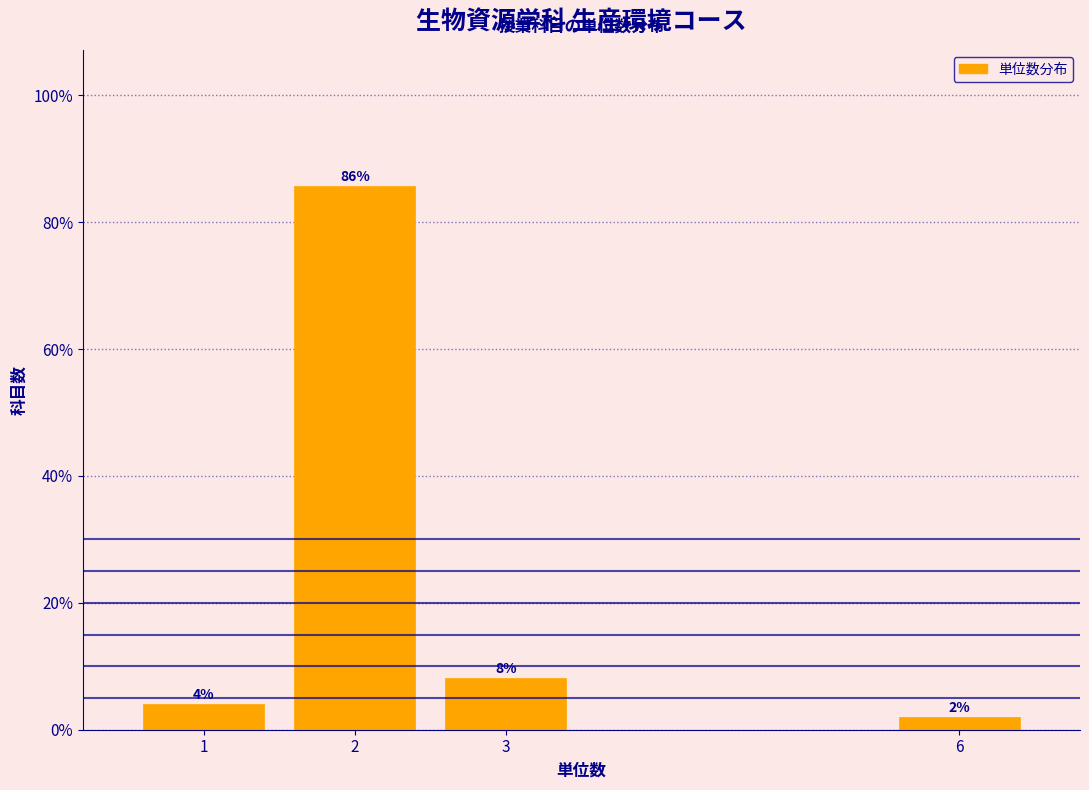

The chart shows a value of 4.1 at 1. True or false?

True